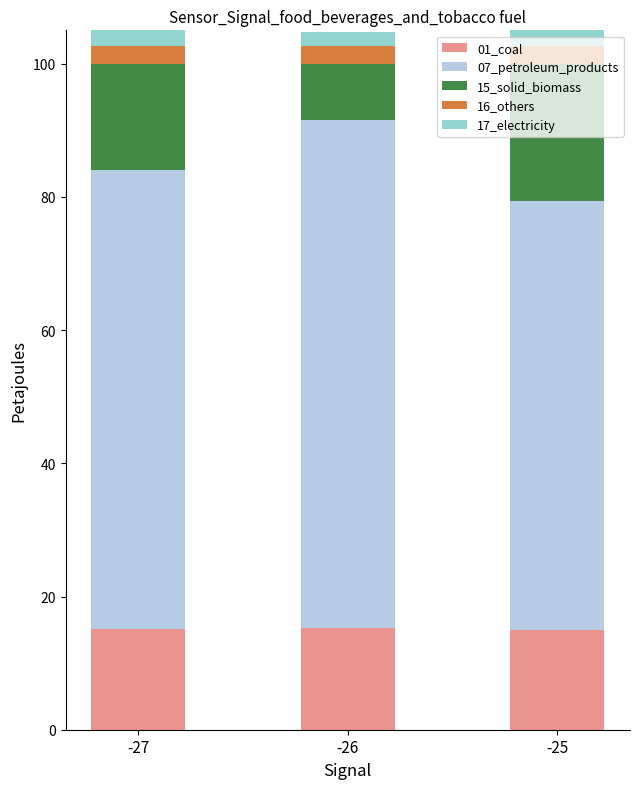

How many groups of bars are there?

3